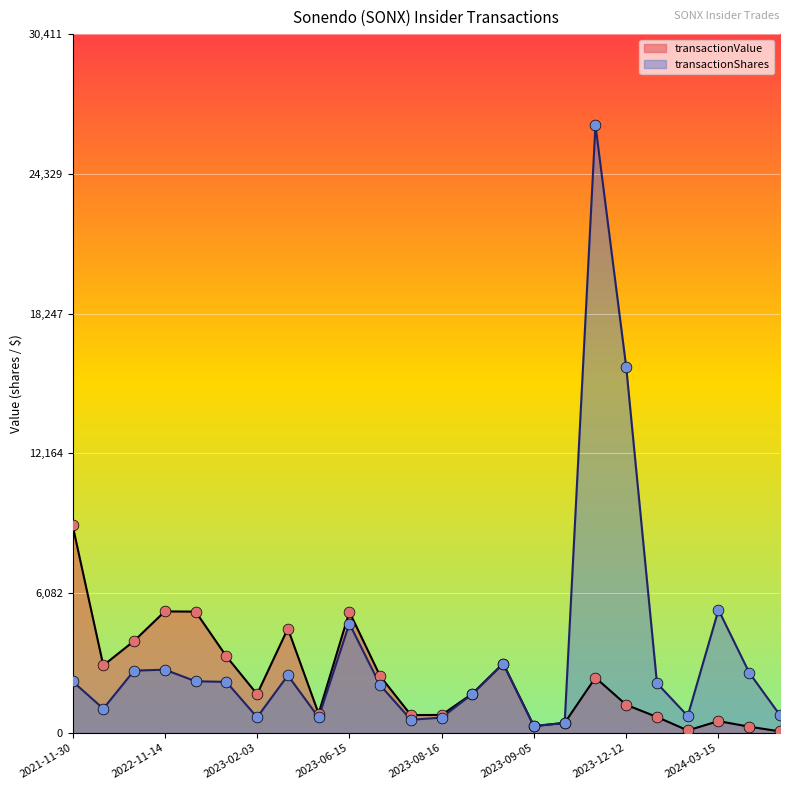

Is the value of transactionShares at 2022-11-30 greater than the value of transactionValue at 2023-05-03?

Yes